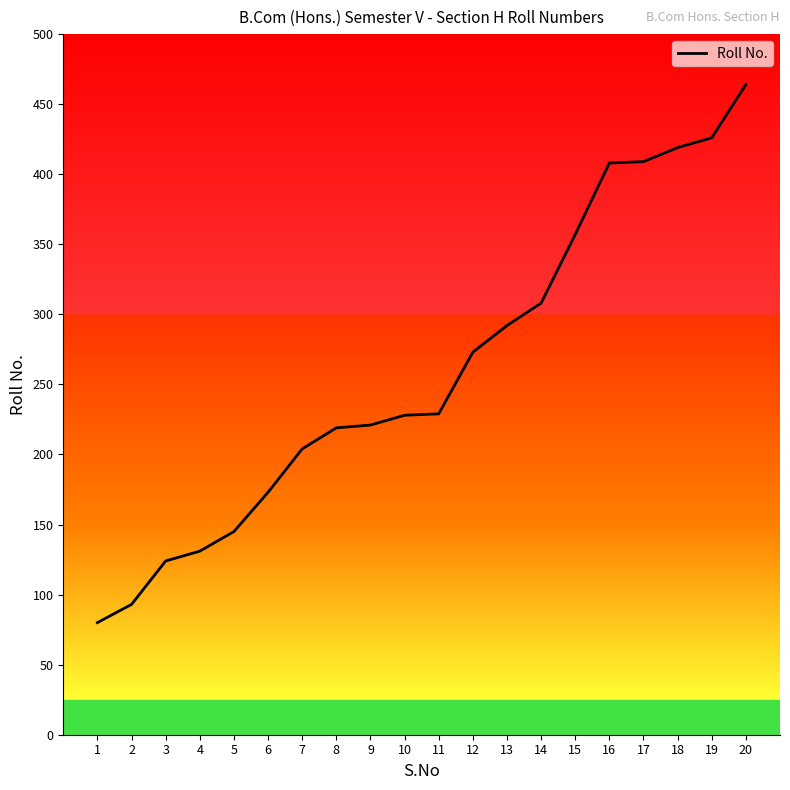

What value does the data have at 8?

219